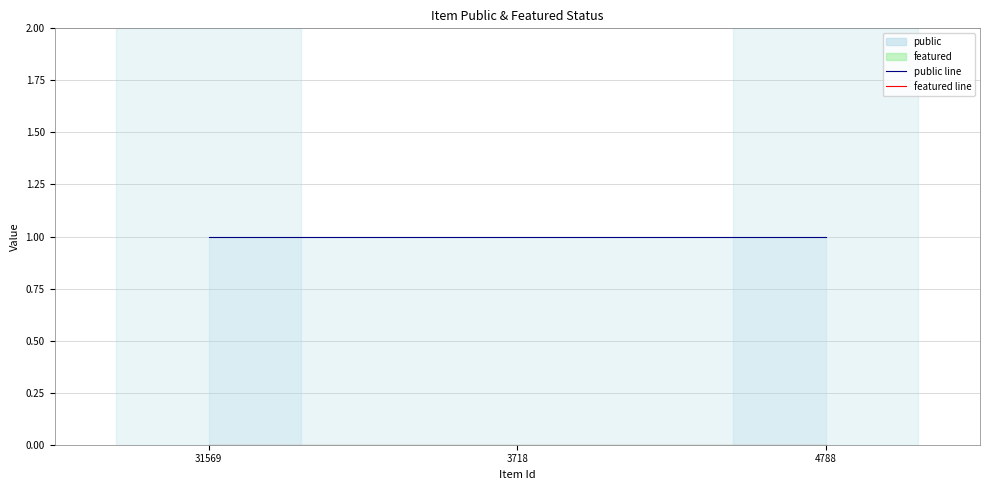

List the series in order of their peak value, highest first.

public, featured